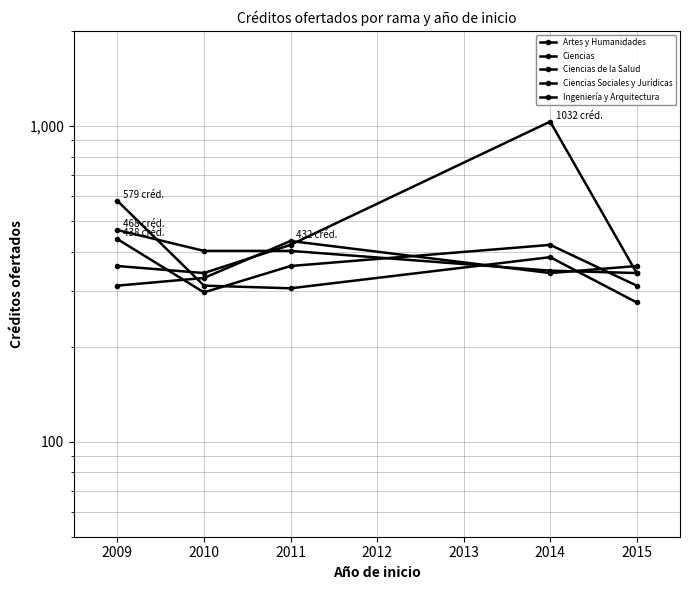

What is the difference between the maximum and minimum values in the Ciencias de la Salud series?

303